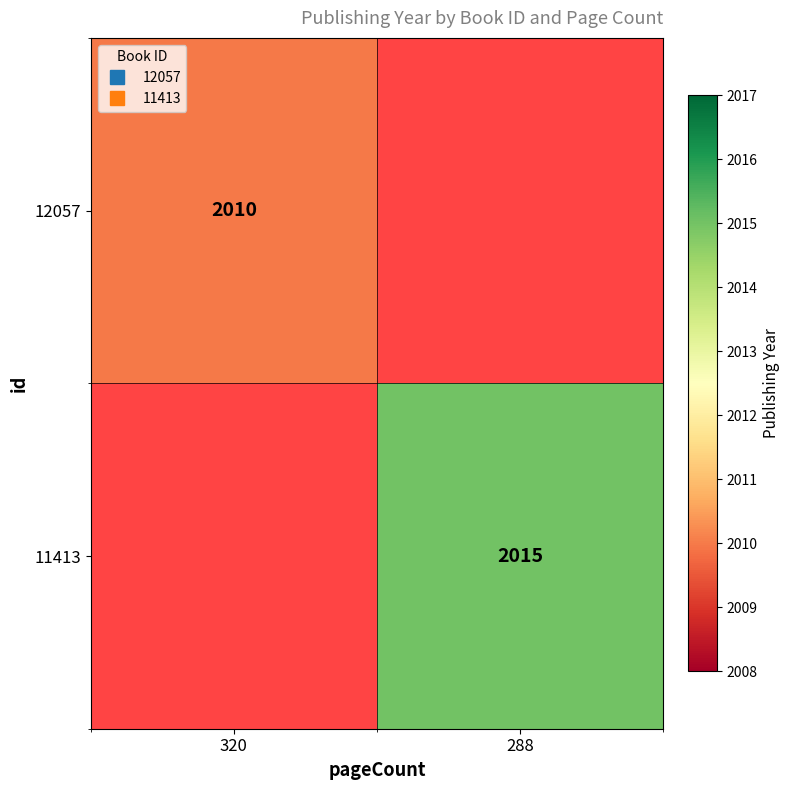

How many categories are shown in the chart?

2